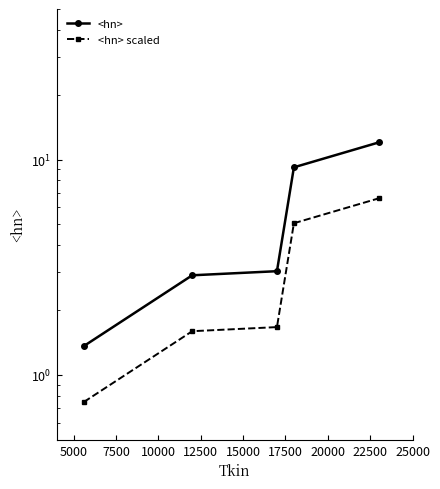

What is the greatest value displayed?

12.0